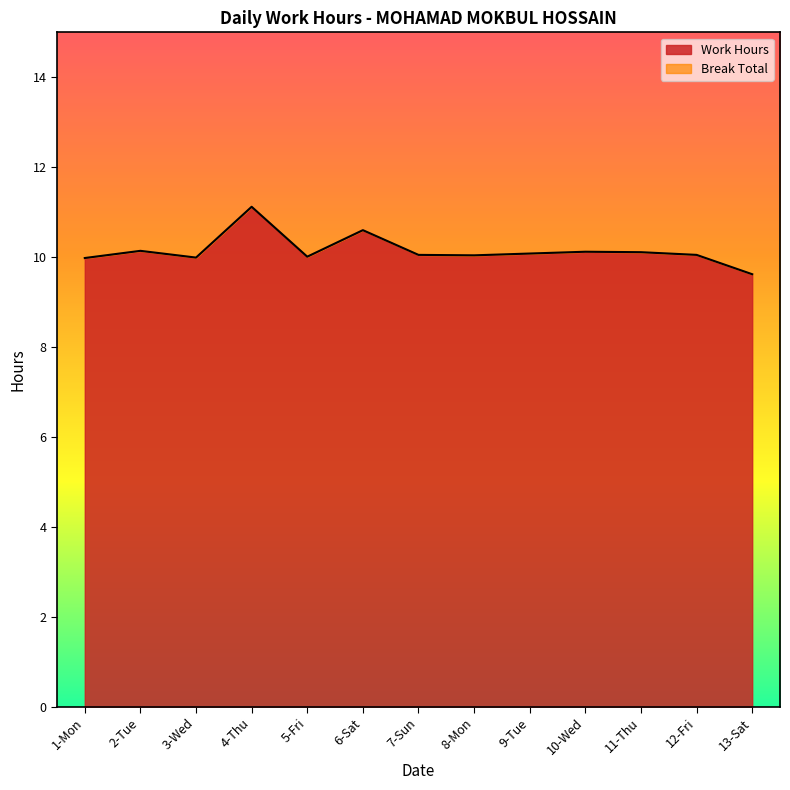

Which label corresponds to the smallest value in the chart?

13-Sat